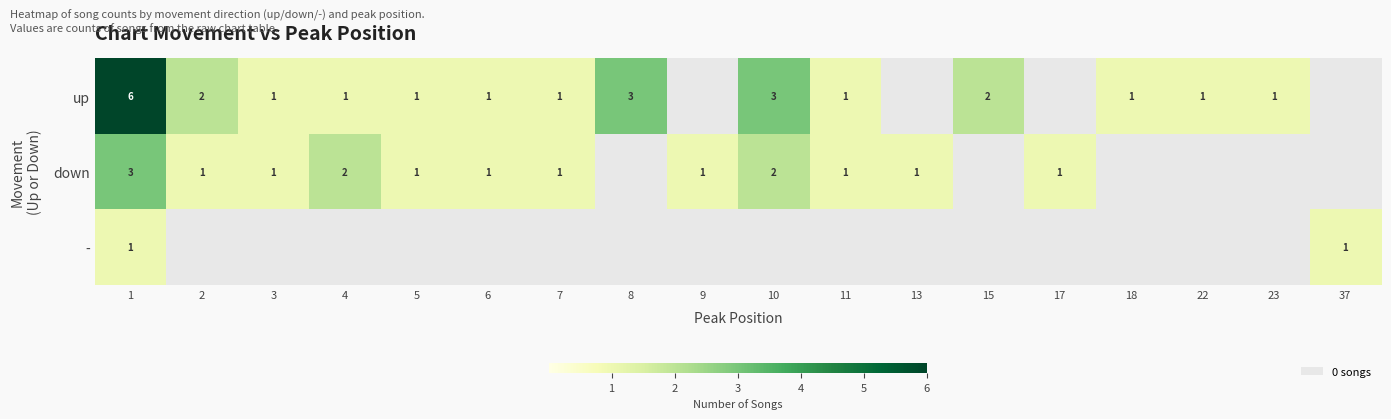

True or false: down has a value of 1 at 2.

True